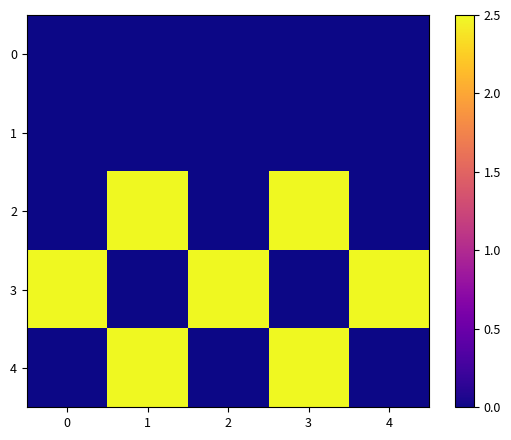

Count the number of data series in this chart.

5